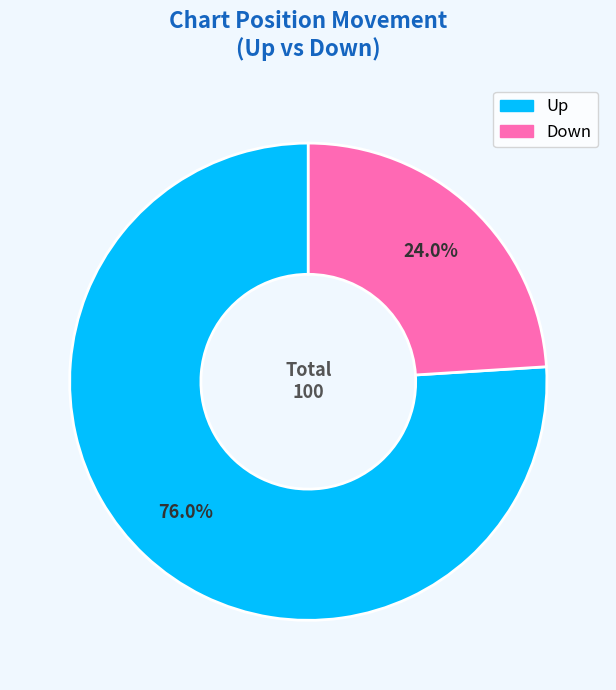

Is there any slice that represents more than half of the pie?

Yes